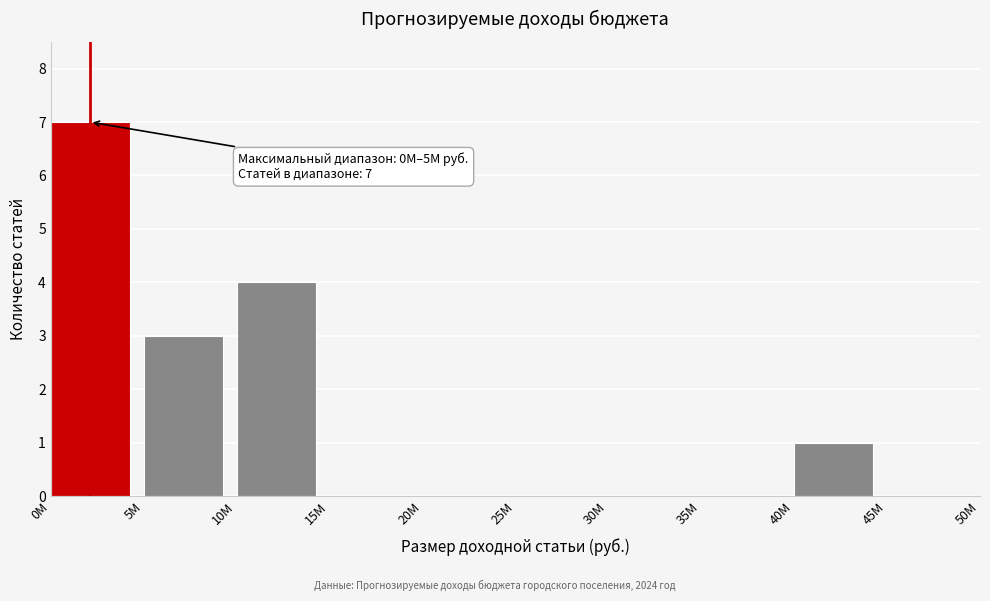

Reading right to left, extract all data points from this chart.

45M=0	40M=1	35M=0	30M=0	25M=0	20M=0	15M=0	10M=4	5M=3	0M=7